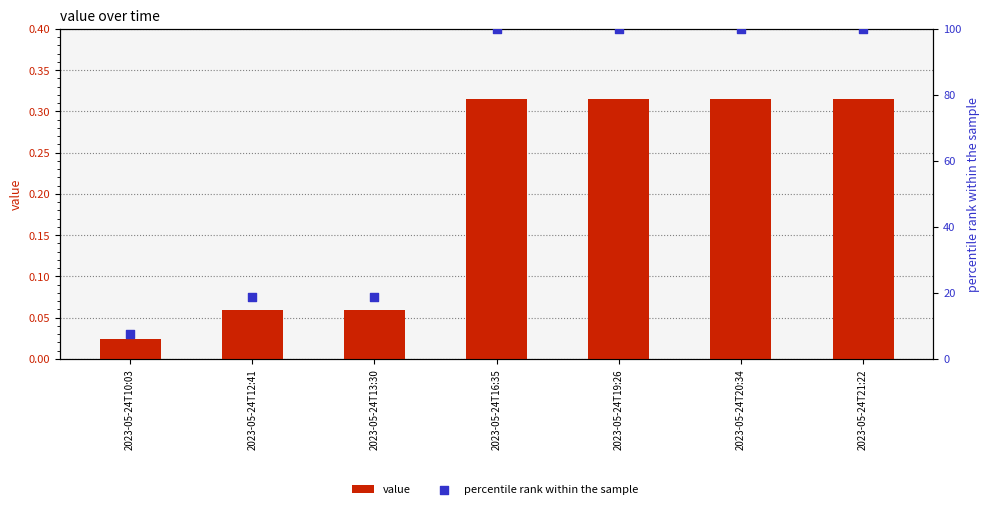

Which series has the largest total across all categories?

percentile rank within the sample